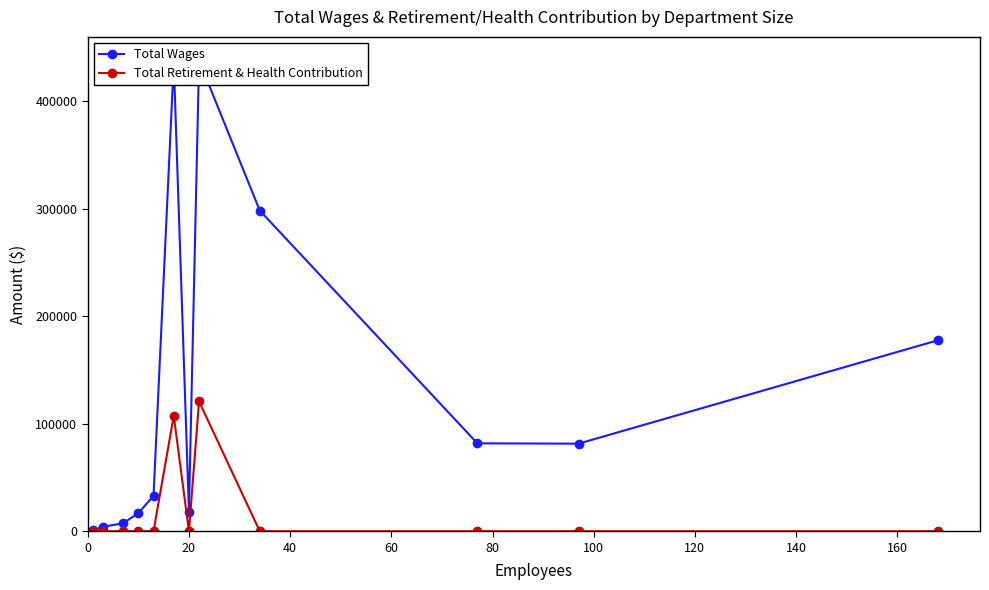

What is the average value of the Total Wages series?

132844